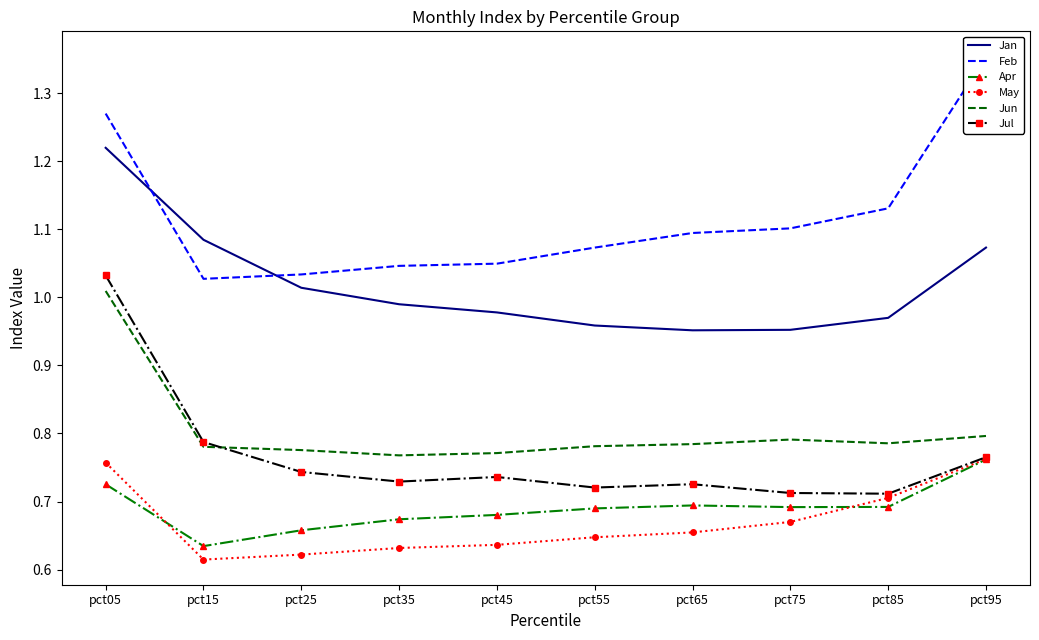

What is the difference between the second highest and second lowest values in the Apr series?

0.1